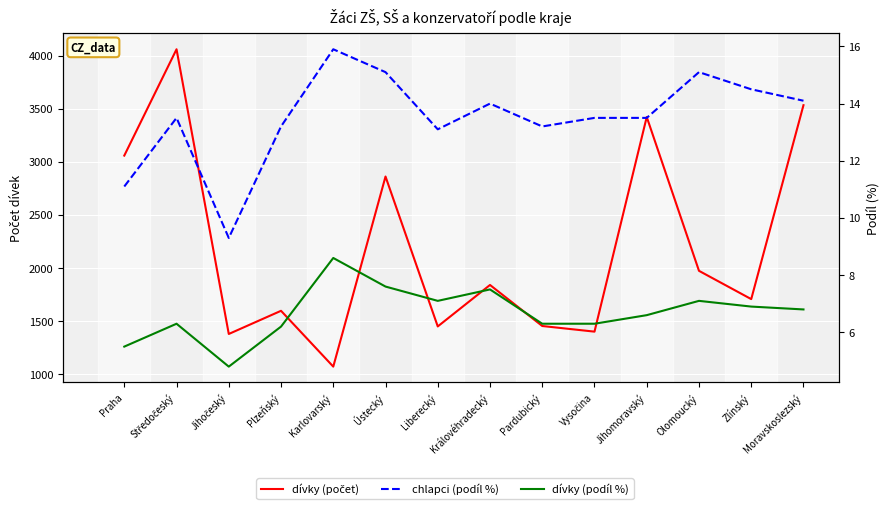

How many interior local peaks does the dívky (podíl %) series have?

4